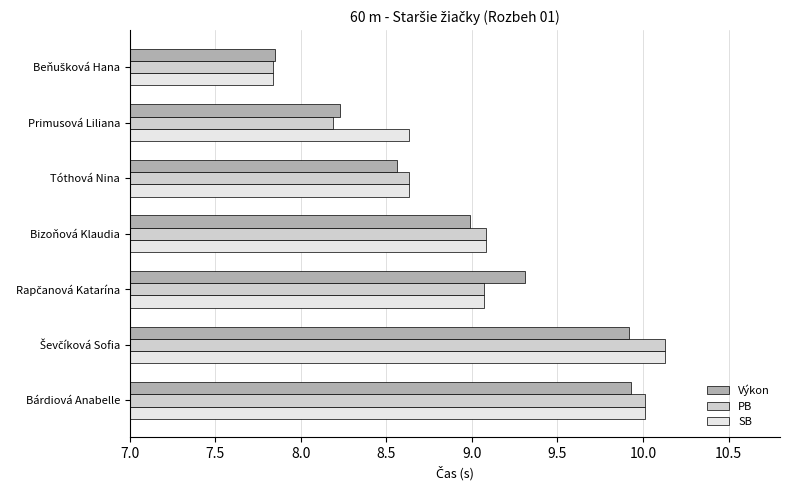

Count the number of data series in this chart.

3